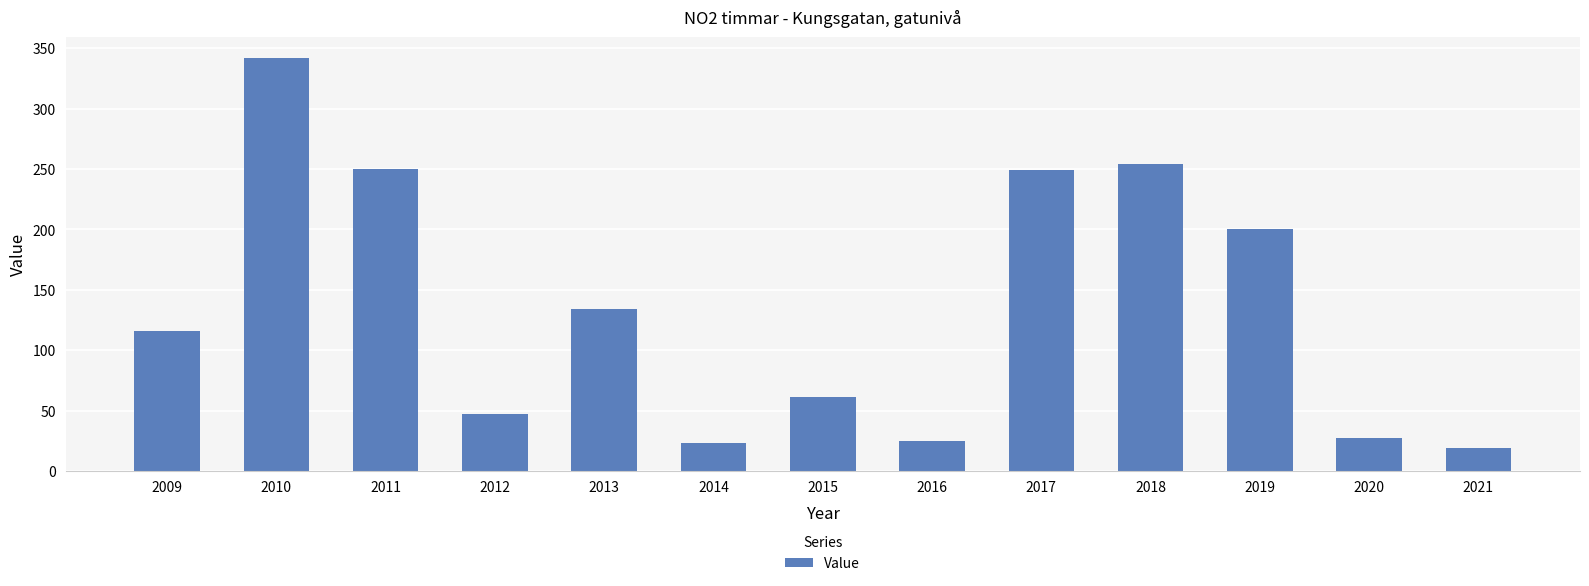

The chart shows a value of 176 at 2013. True or false?

False